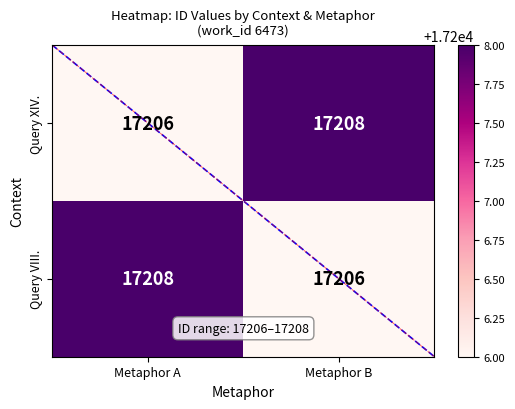

What is the minimum value shown in the chart?

17206